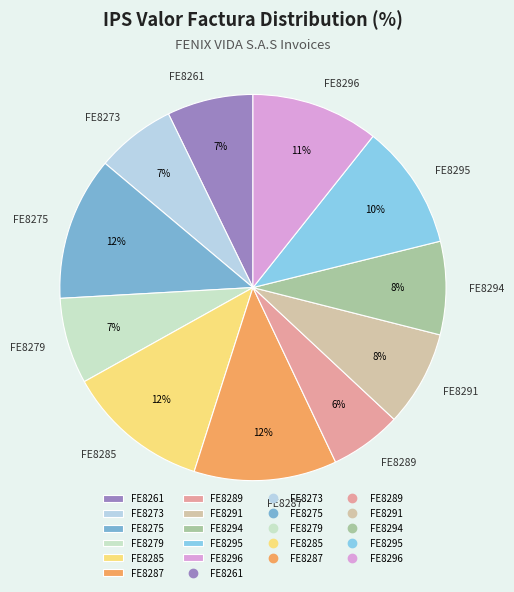

Which has a higher value, FE8273 or FE8287?

FE8287